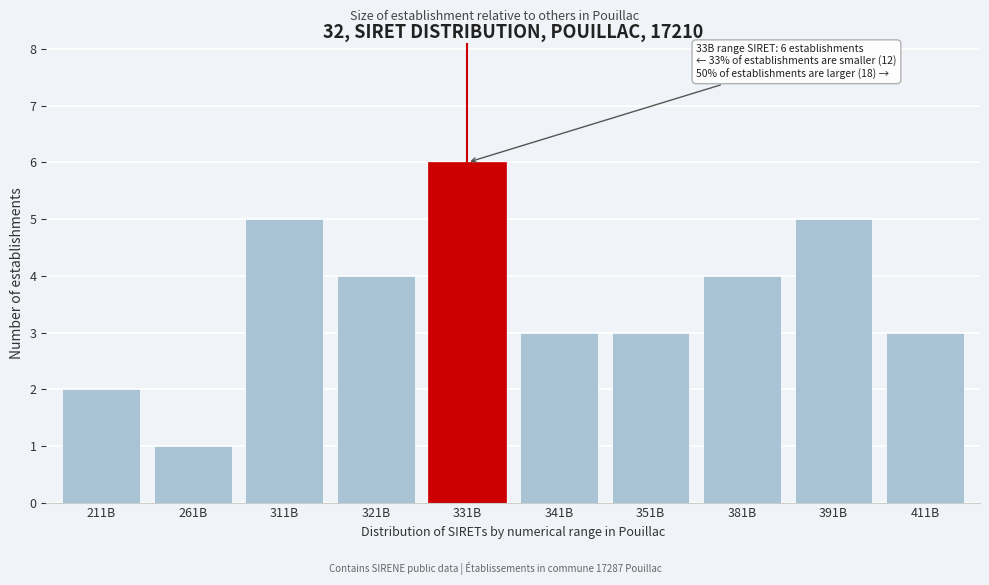

Reading right to left, list all the values displayed in this chart.

3	5	4	3	3	6	4	5	1	2